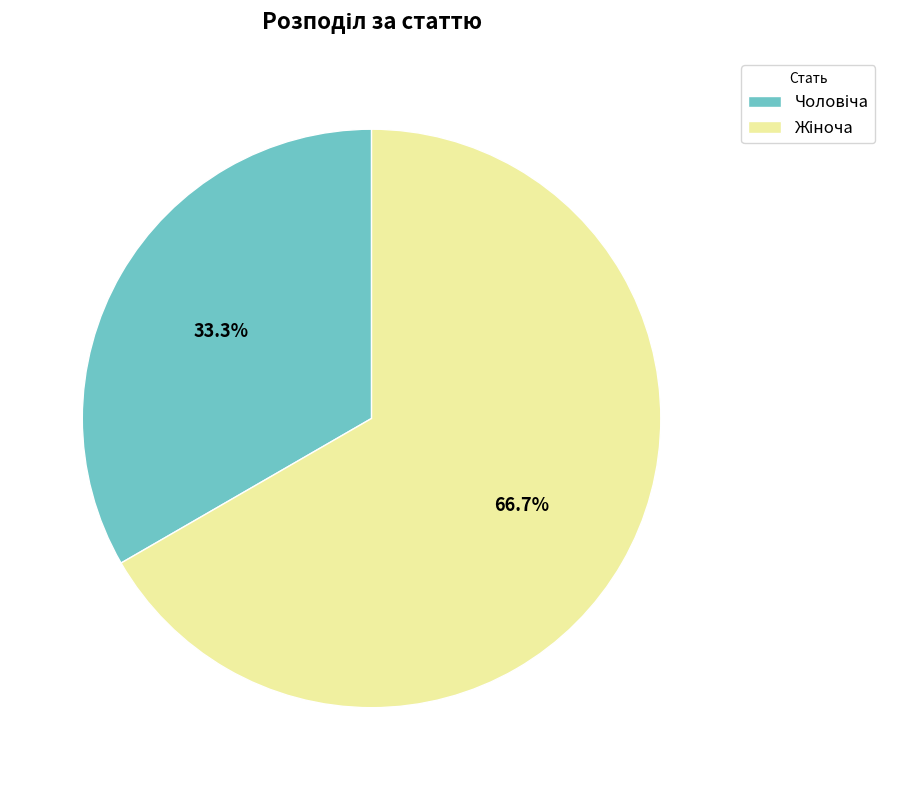

Does any single category account for the majority?

Yes